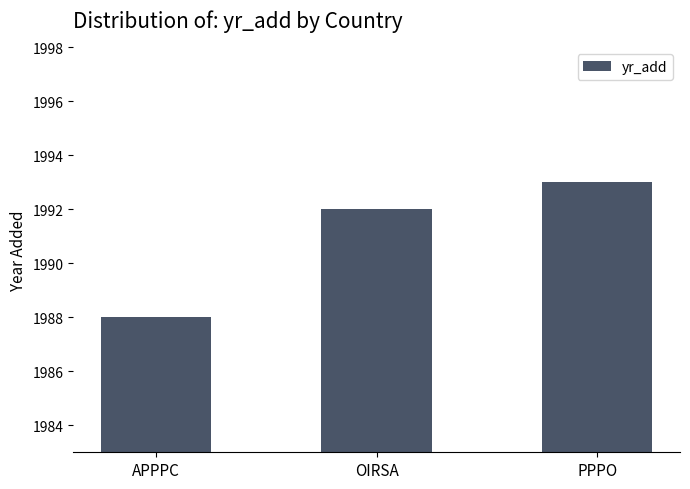

List the labels in order of value, largest first.

PPPO, OIRSA, APPPC